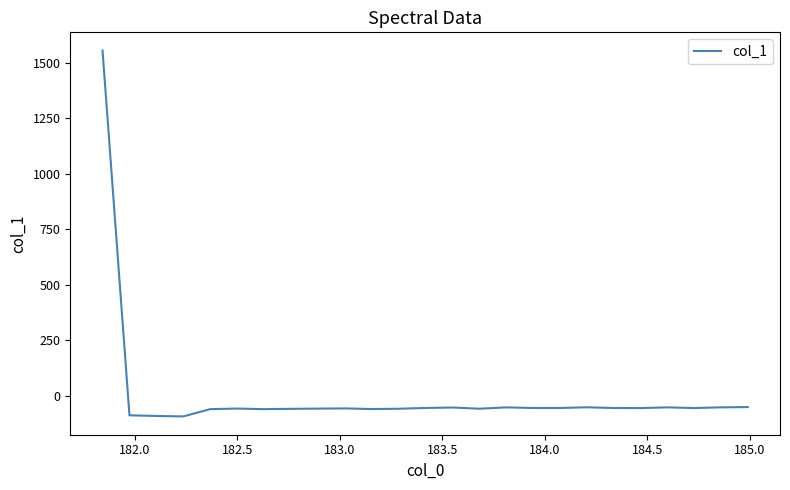

What is the greatest value displayed?

1554.3